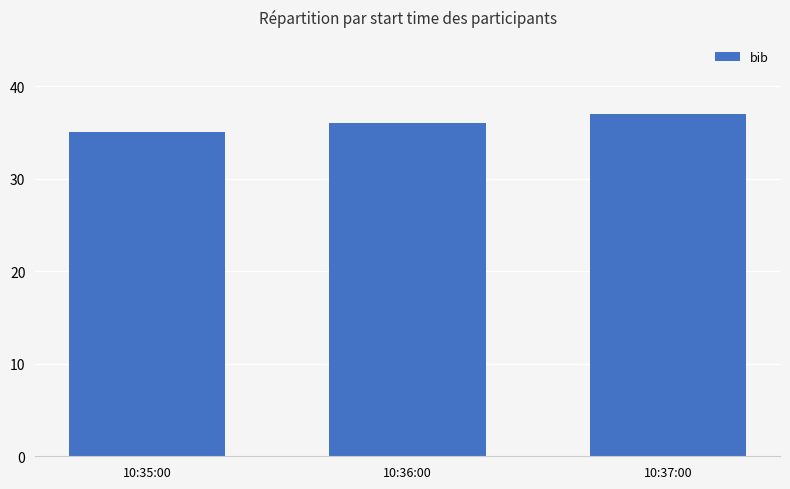

Reading left to right, what are all the values shown in this chart?

35	36	37